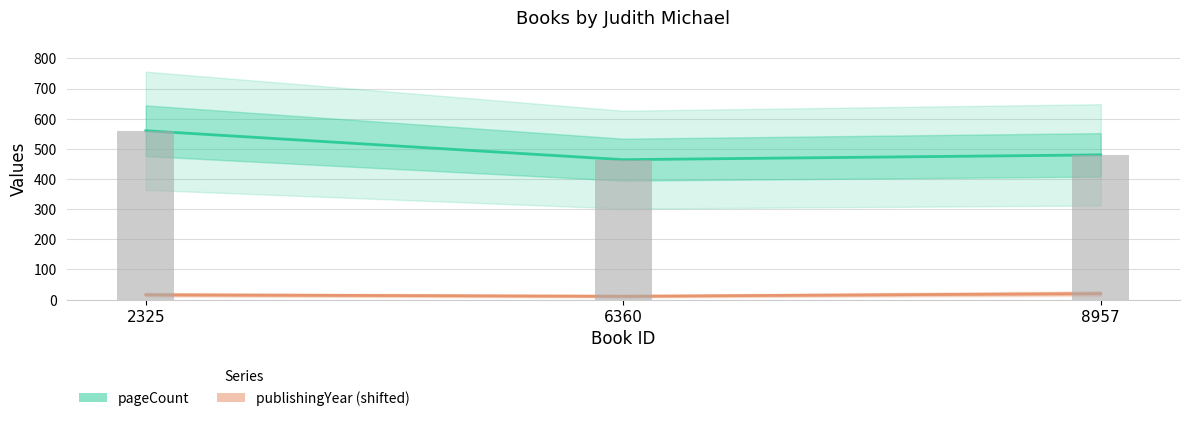

What are all the series names shown in the legend?

pageCount, publishingYear